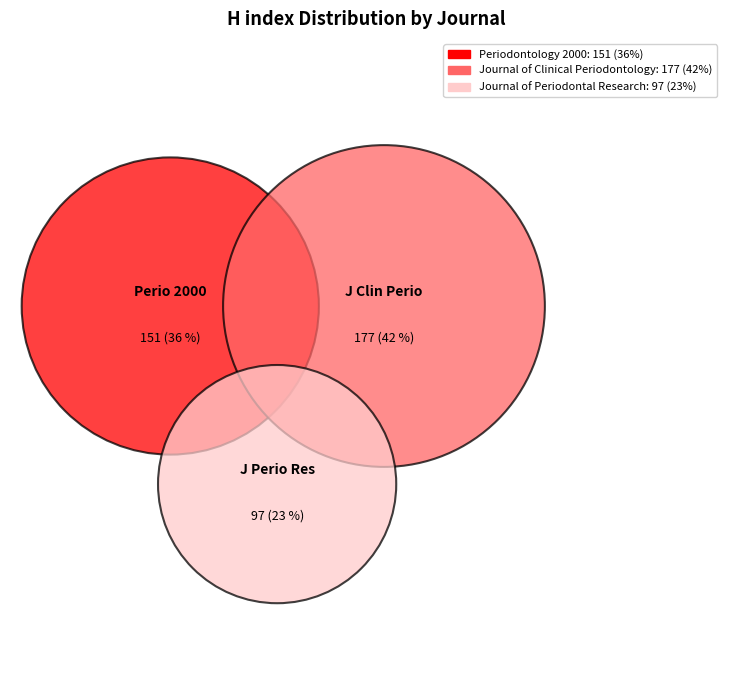

Is it true that Journal of Periodontal Research is 23% of the pie?

True